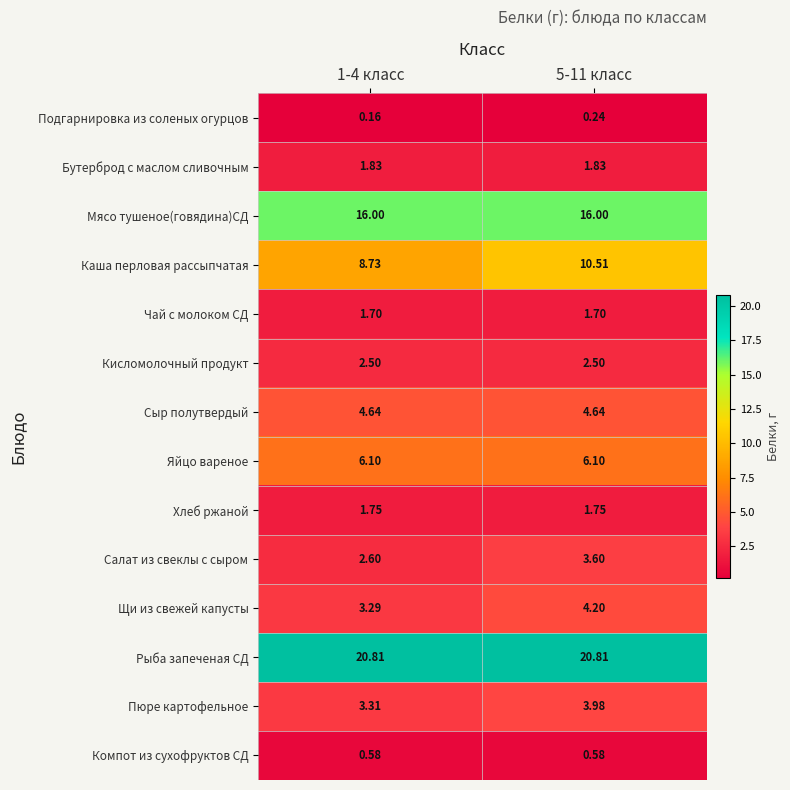

Between 1-4 класс and 5-11 класс, which series saw the biggest shift?

Каша перловая рассыпчатая